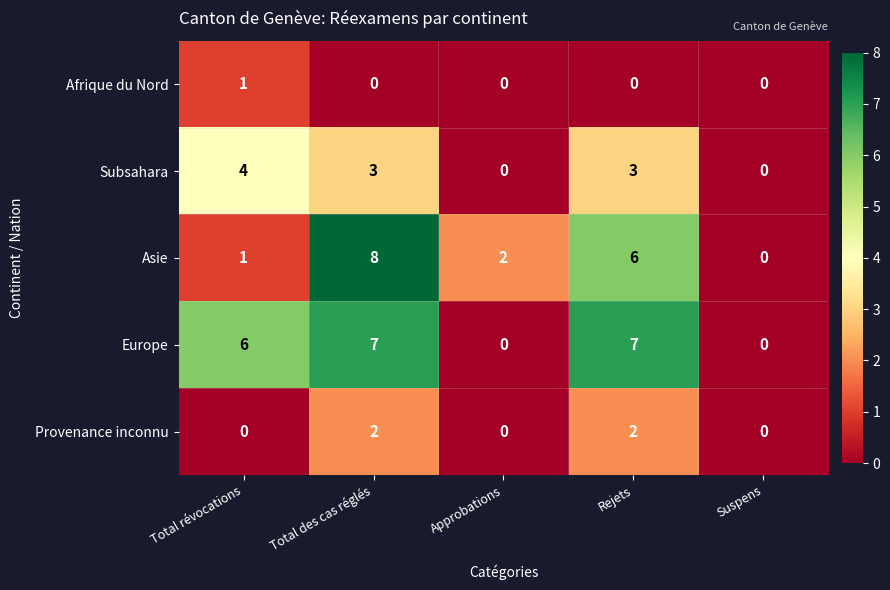

At Total des cas réglés, list the series in order from largest to smallest.

Asie, Europe, Subsahara, Provenance inconnu, Afrique du Nord